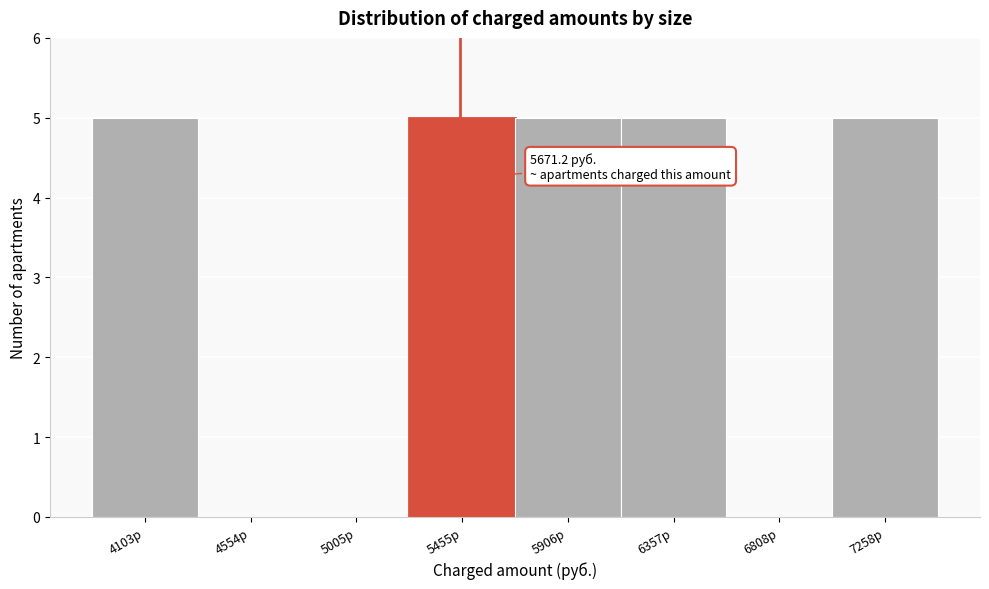

Reading left to right, what are all the values shown in this chart?

4103р=5	4554р=0	5005р=0	5455р=5	5906р=5	6357р=5	6808р=0	7258р=5